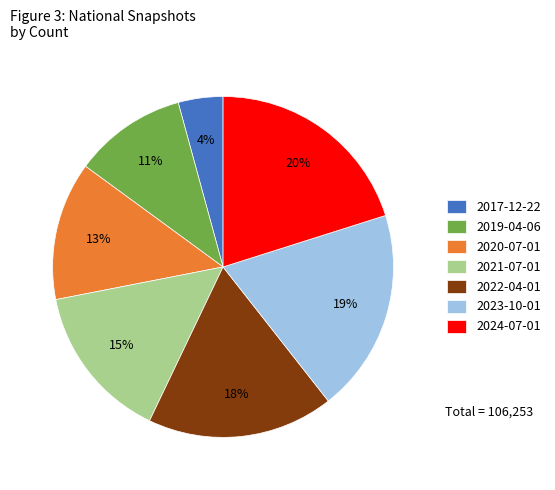

To the nearest percent, what percentage of the pie is 2017-12-22?

4%